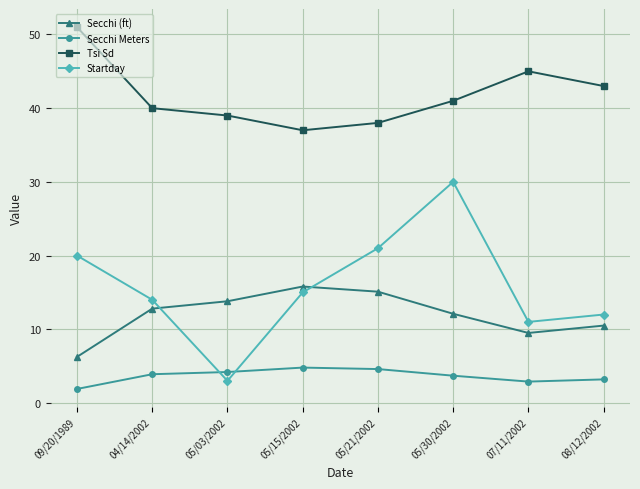

True or false: Secchi (ft) has more than 0 points higher than both neighbors.

True